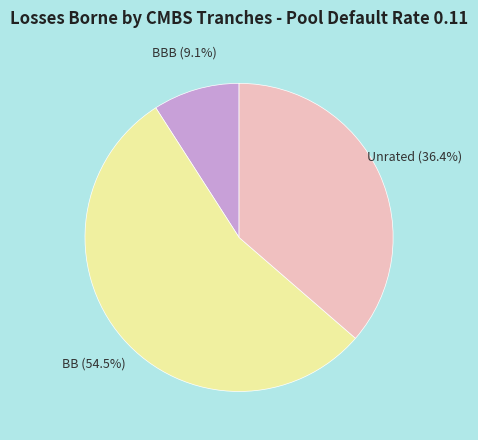

Do BB and BBB together represent more than half of the pie?

Yes